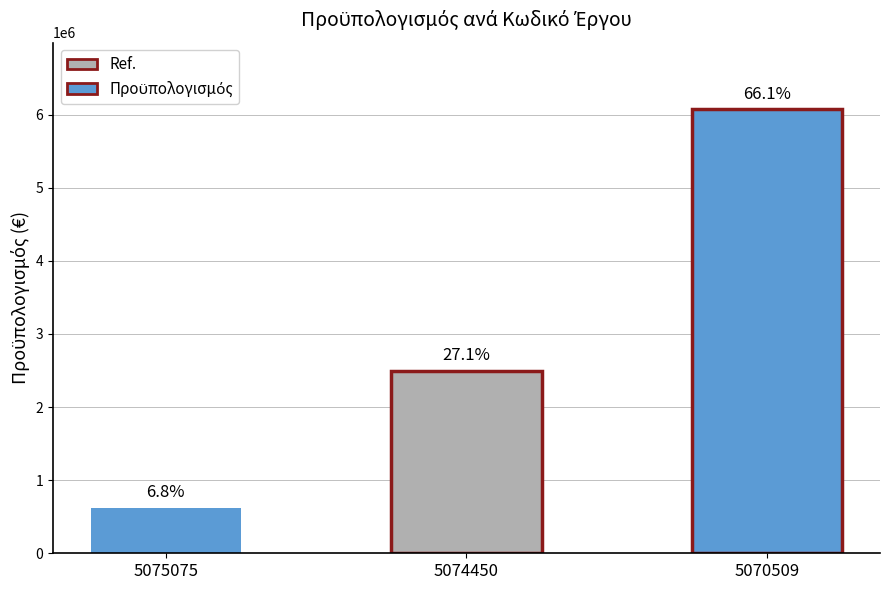

Where does the data first go above 2494883?

5074450